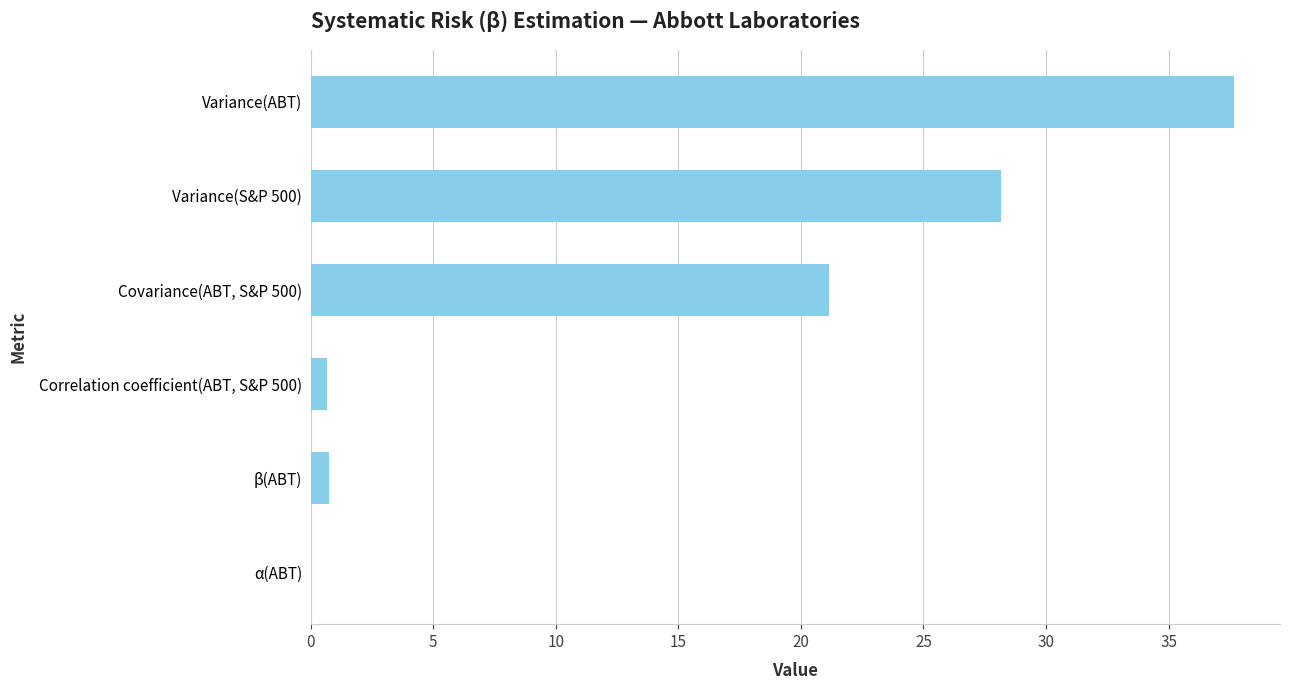

True or false: the data shows 0.8 at β(ABT).

True